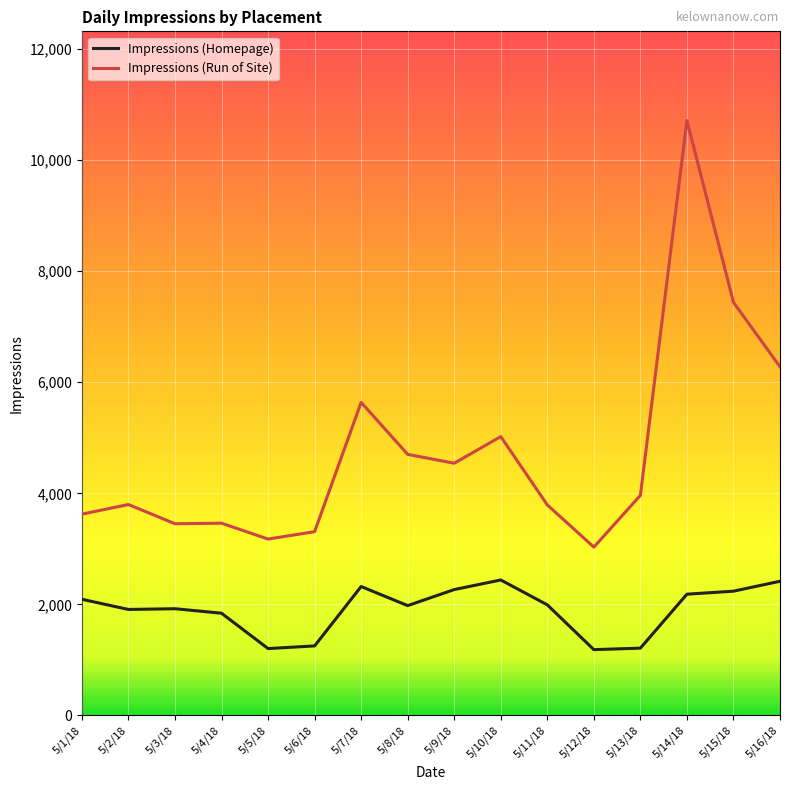

What is the difference between the highest and lowest values at 5/15/18?

5204